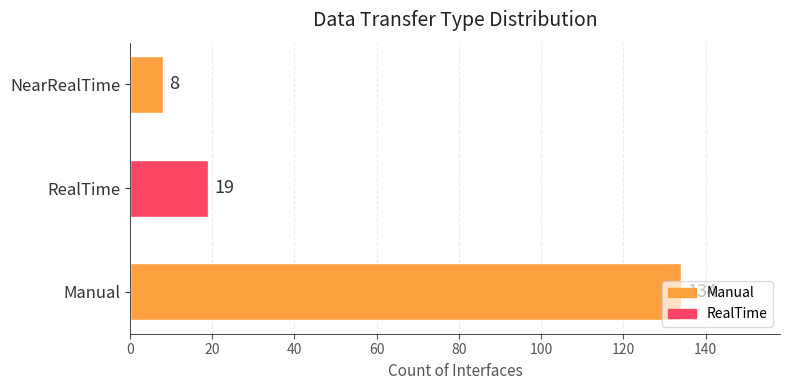

Count the number of categories in the chart.

3